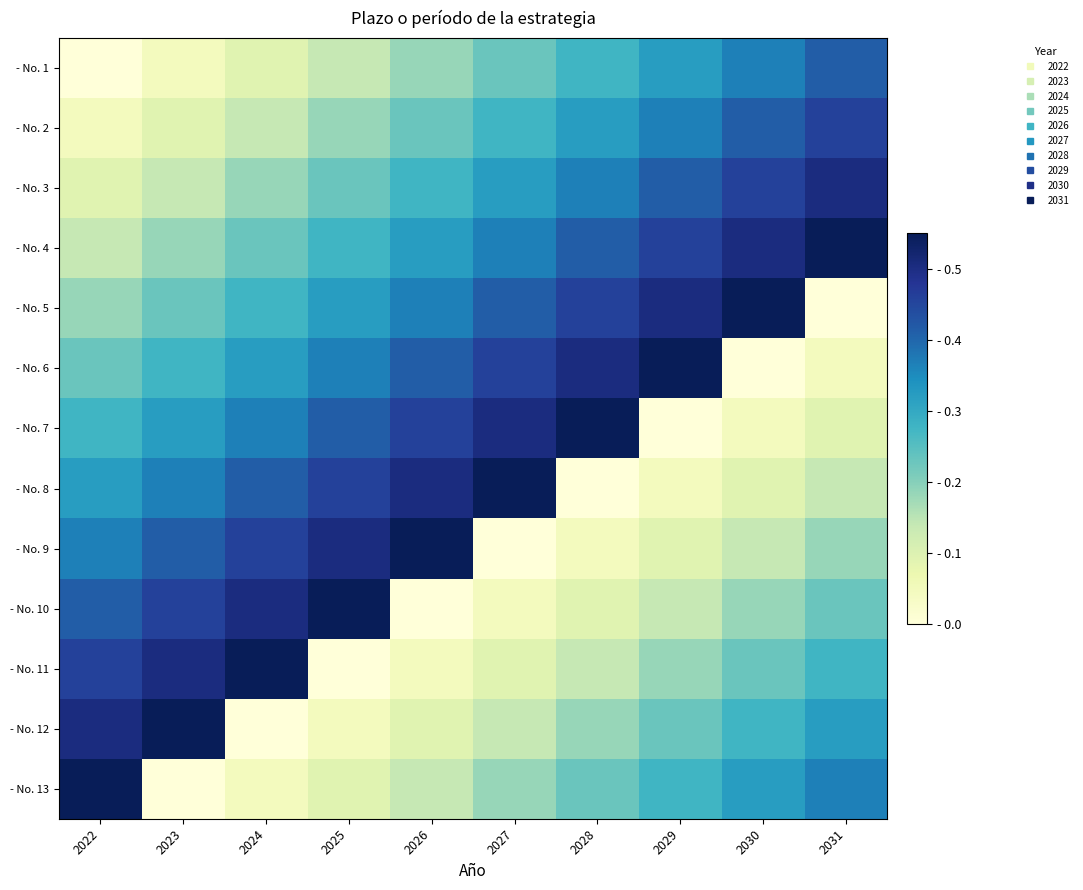

At which category is the sum across all series the highest?

2022